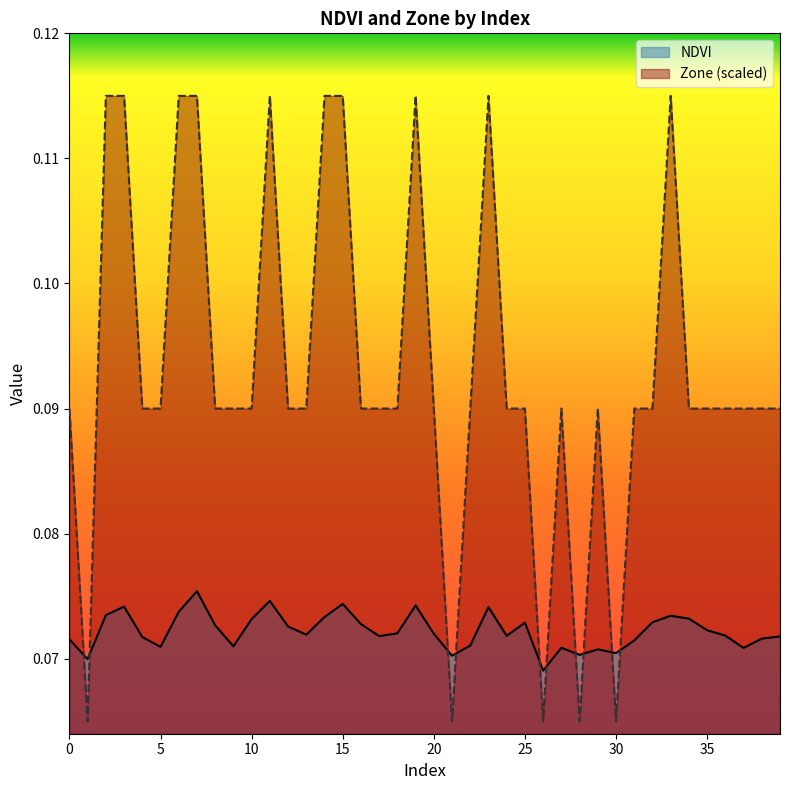

What is the maximum value for NDVI?

0.1